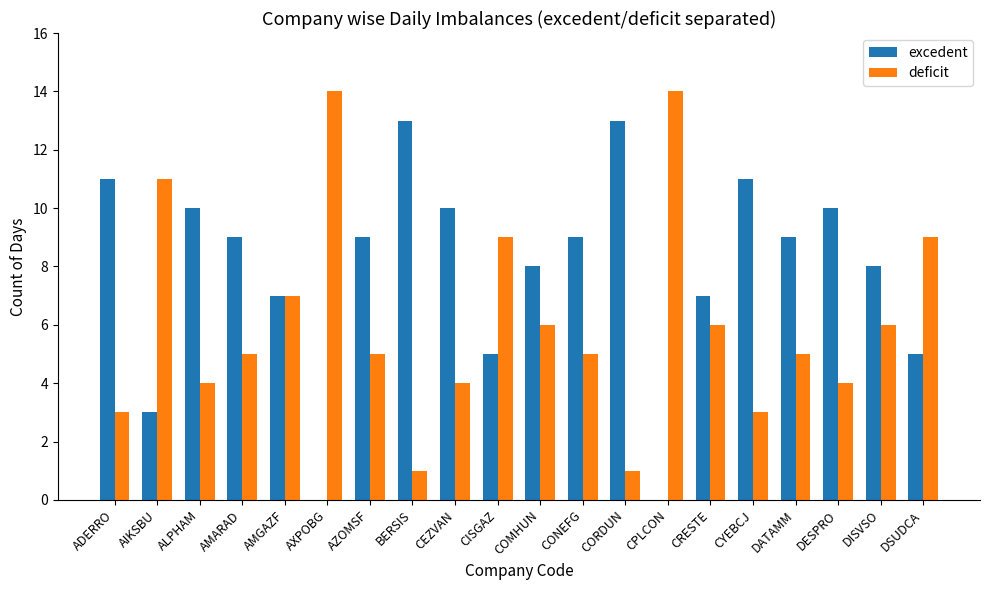

What are all the series names shown in the legend?

excedent, deficit